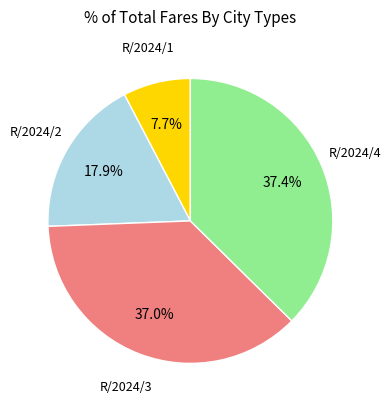

What is the ratio of the value at R/2024/2 to the value at R/2024/3?

0.5